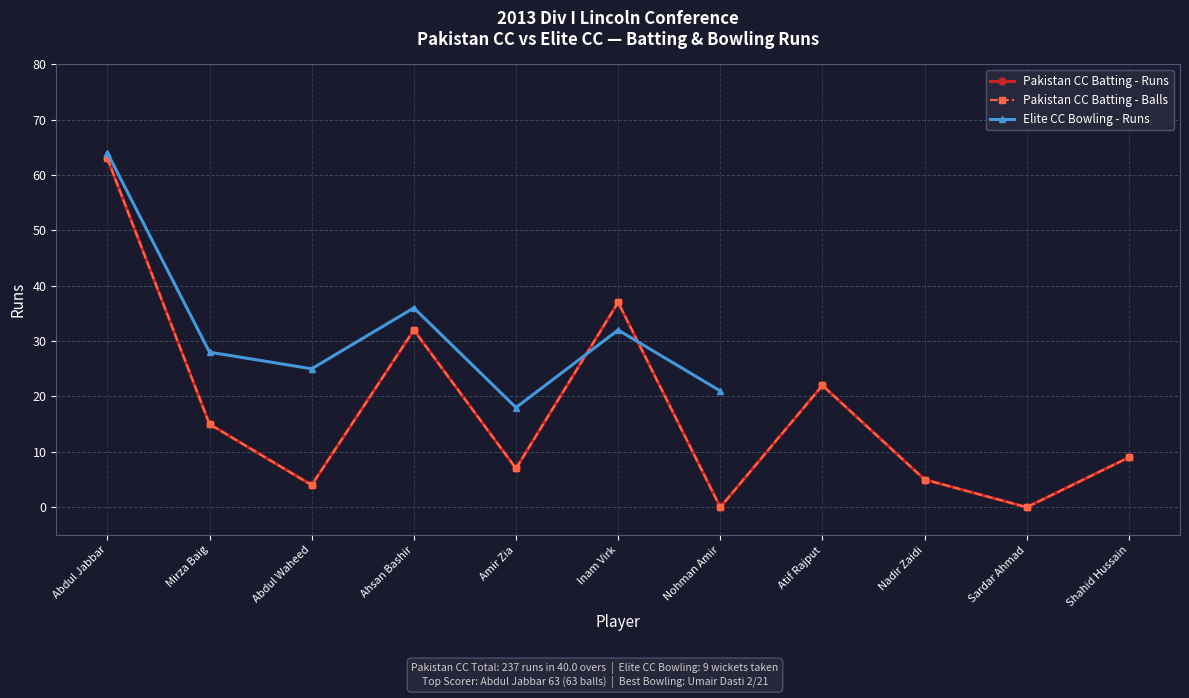

Which label corresponds to the largest value in the chart?

Abdul Jabbar